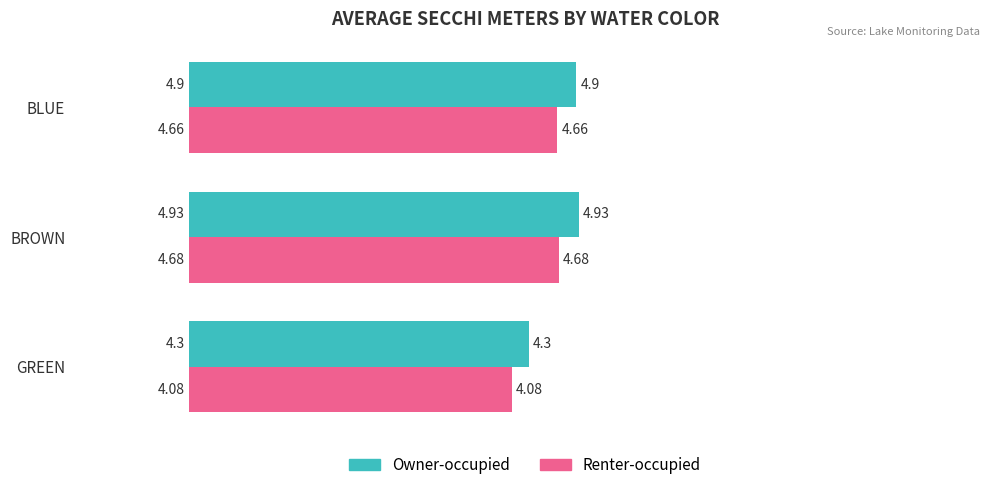

Which category has the lowest value in the Owner-occupied series?

GREEN